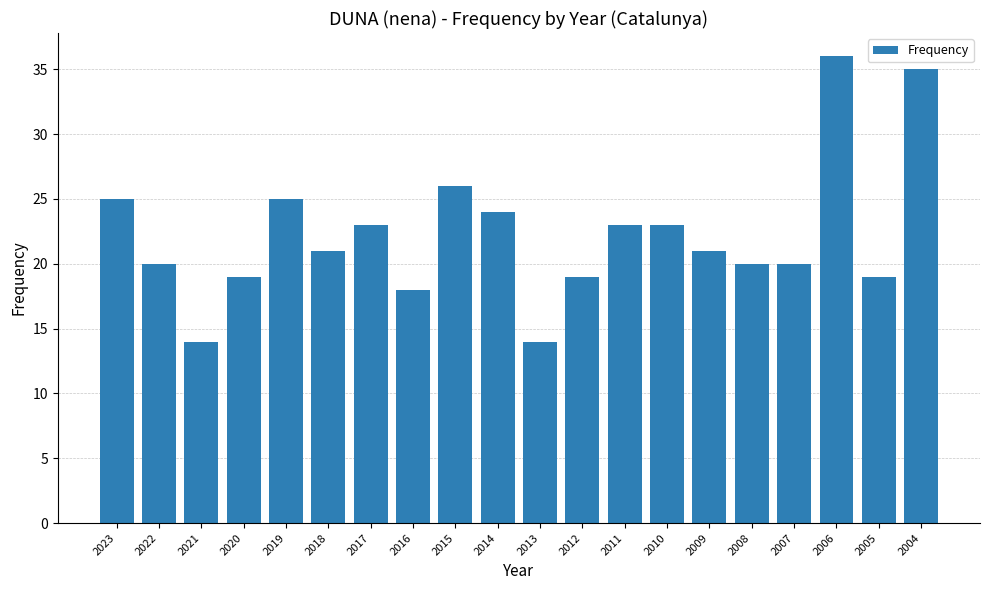

What is the difference between the maximum and minimum values?

22